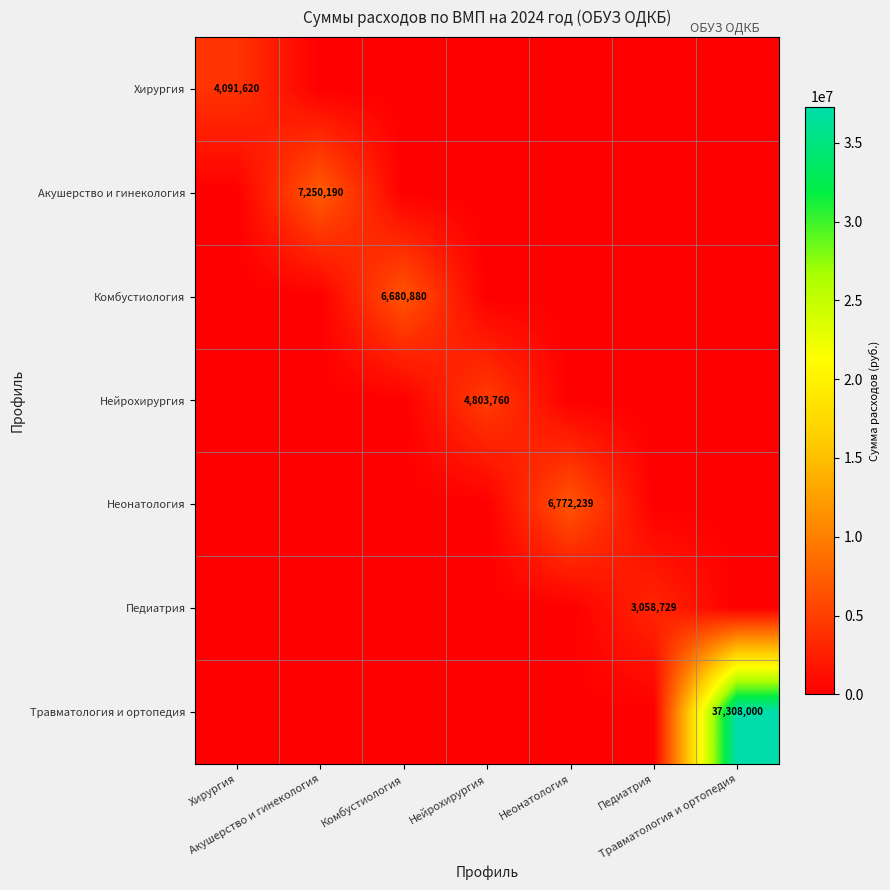

Which series changed the most between Акушерство и гинекология and Комбустиология?

Акушерство и гинекология